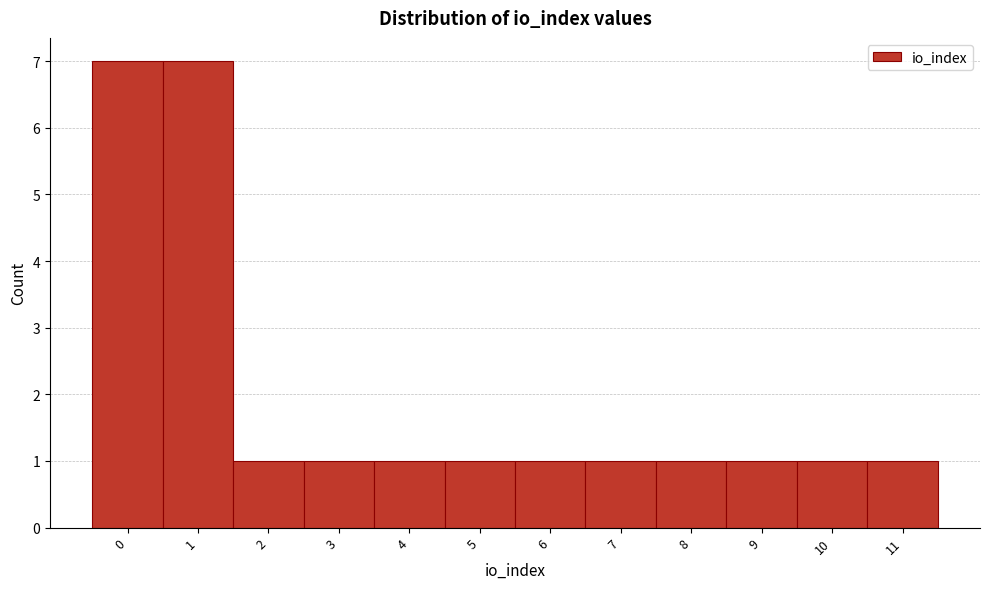

Reading left to right, transcribe this chart: for each bar, give the range it covers on the x-axis and its height. The values are not printed on the chart, so give them approximately, as read against the axis.

-0.5 to 0.5: 7
0.5 to 1.5: 7
1.5 to 2.5: 1
2.5 to 3.5: 1
3.5 to 4.5: 1
4.5 to 5.5: 1
5.5 to 6.5: 1
6.5 to 7.5: 1
7.5 to 8.5: 1
8.5 to 9.5: 1
9.5 to 10.5: 1
10.5 to 11.5: 1